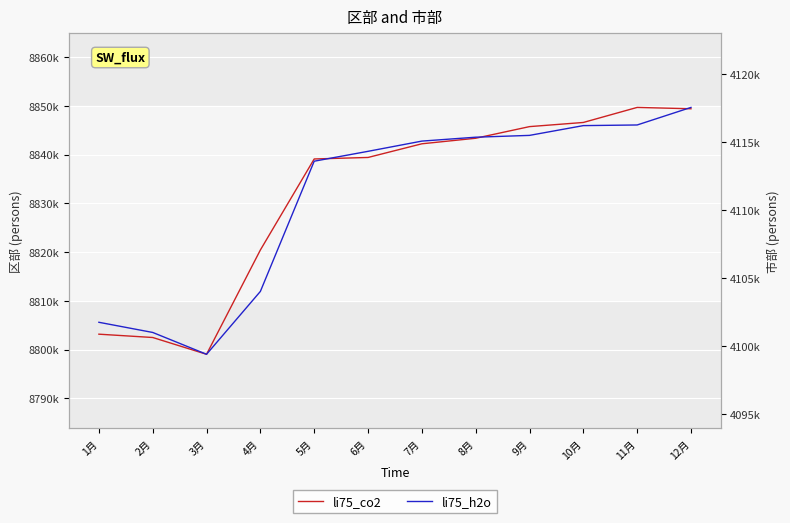

What is the spread (max minus min) of values at 6月?

4725069